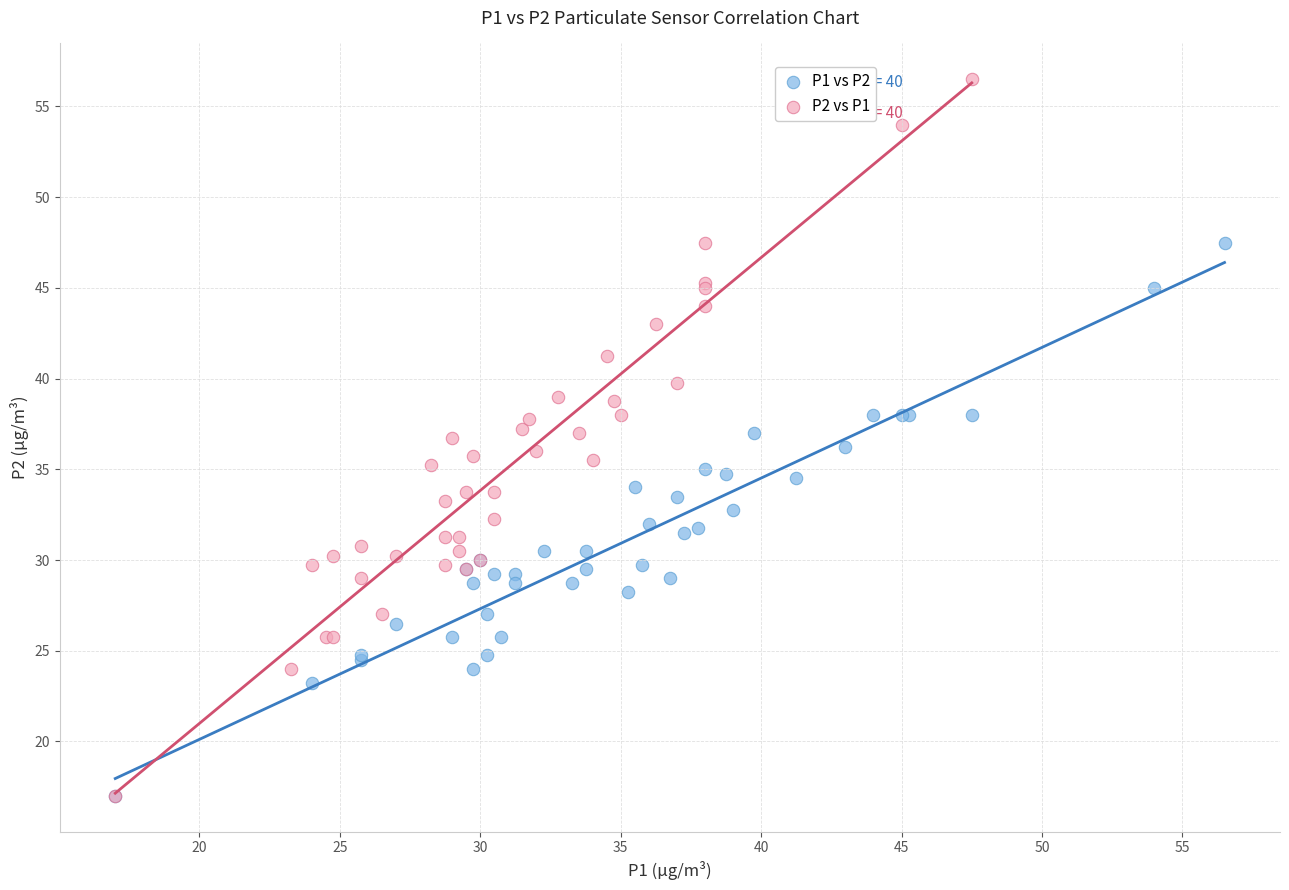

Which series has the widest spread of Y values?

P2 vs P1